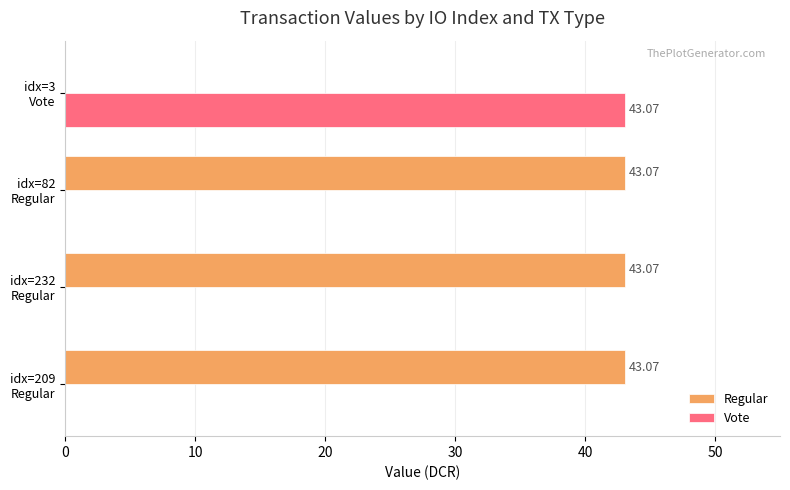

What is the sum of all Regular values?

129.2